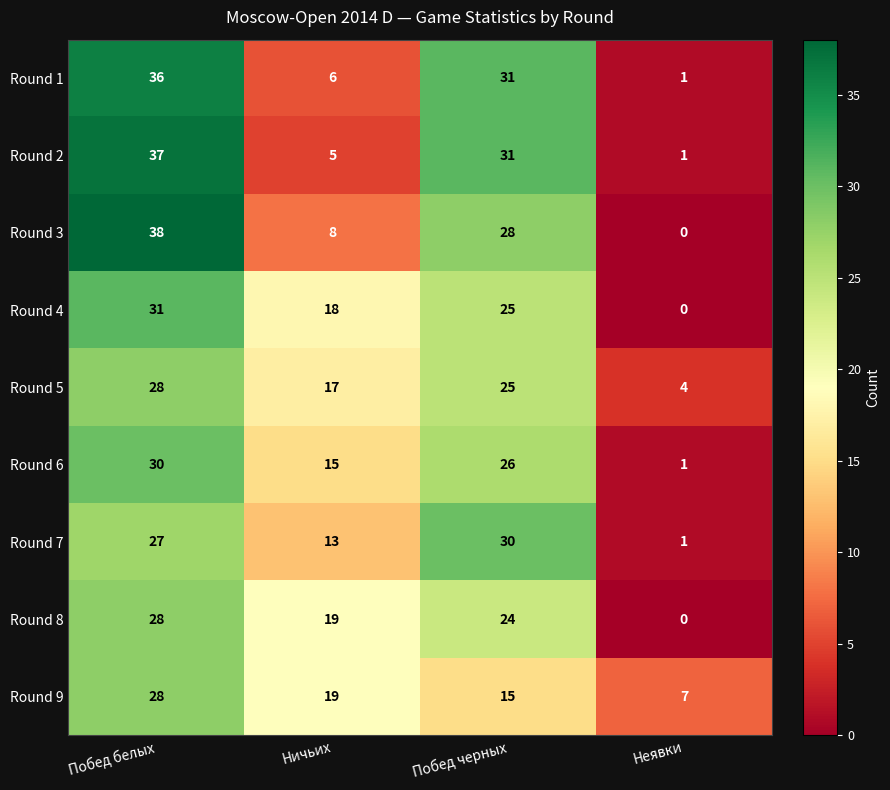

What is the sum of the Round 2 values at Побед белых and Ничьих?

42